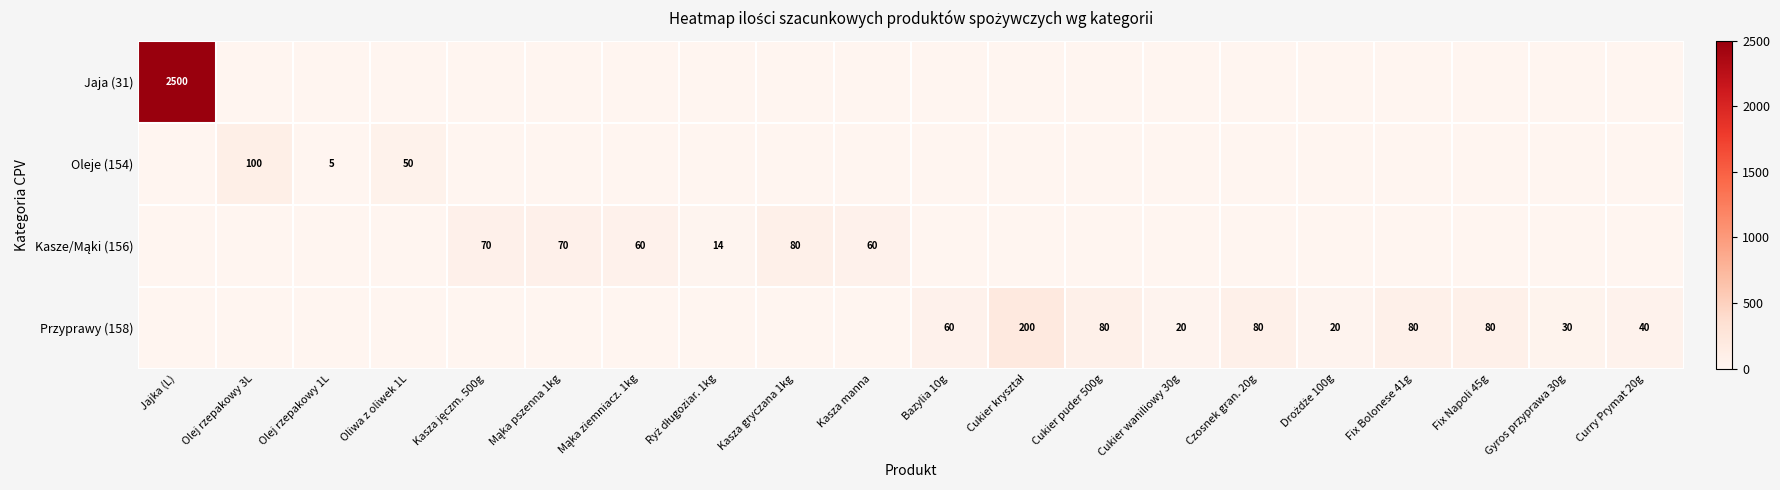

How many values in Jaja (31) are above zero?

1